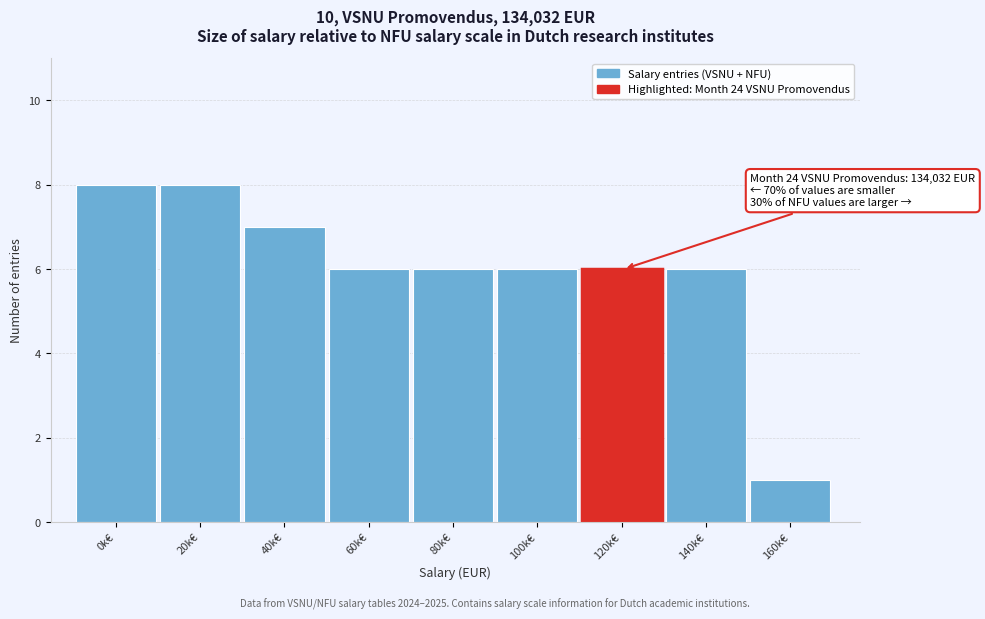

Reading left to right, transcribe all the data shown in this chart.

0k€=8	20k€=8	40k€=7	60k€=6	80k€=6	100k€=6	120k€=6	140k€=6	160k€=1